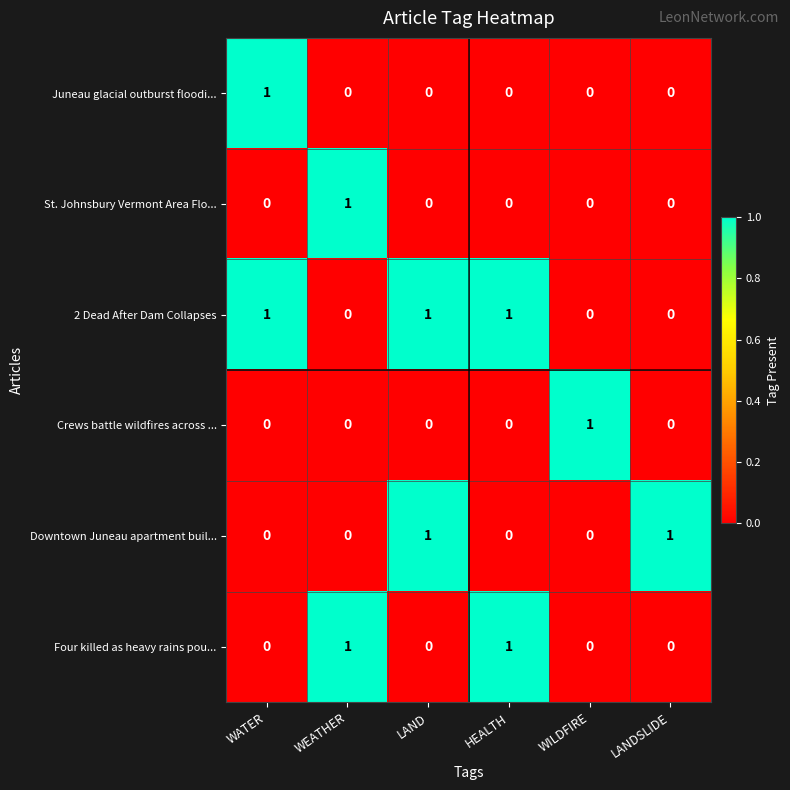

Which series has the largest total across all categories?

2 Dead After Dam Collapses